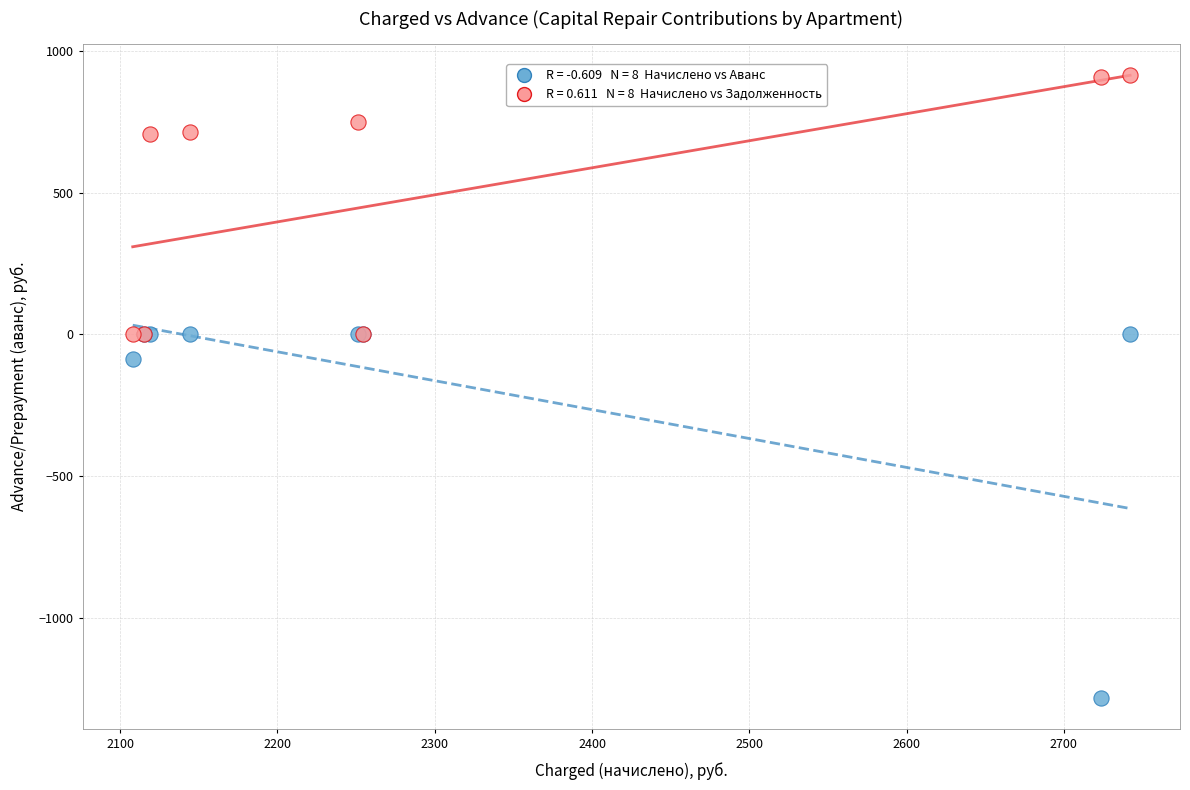

Across all series, what Y value is closest to -185?

-87.8